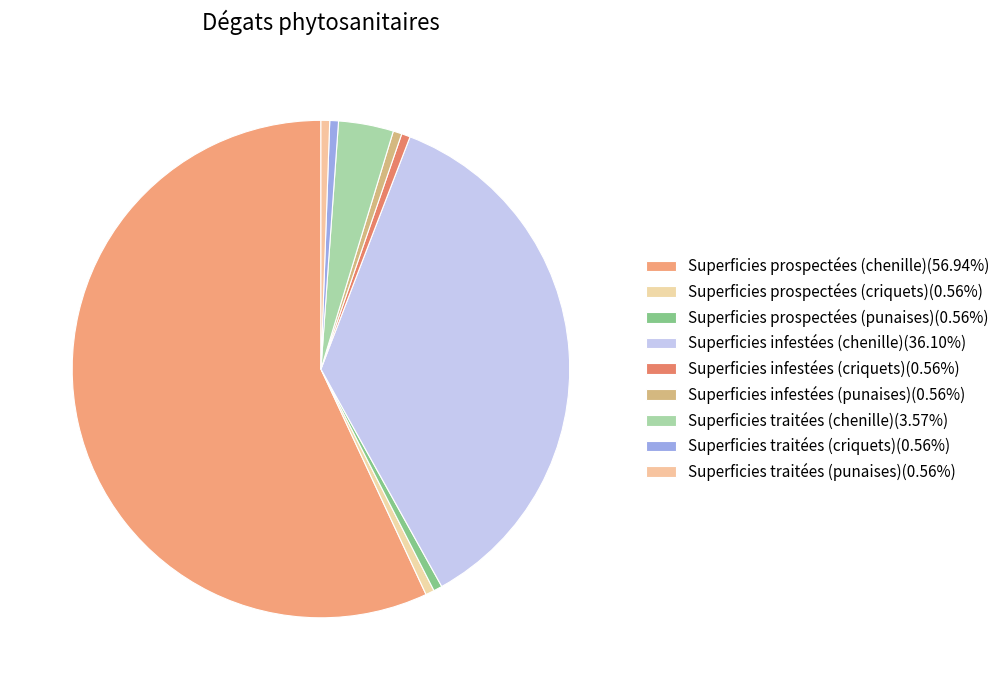

Count the number of slices in the pie.

9